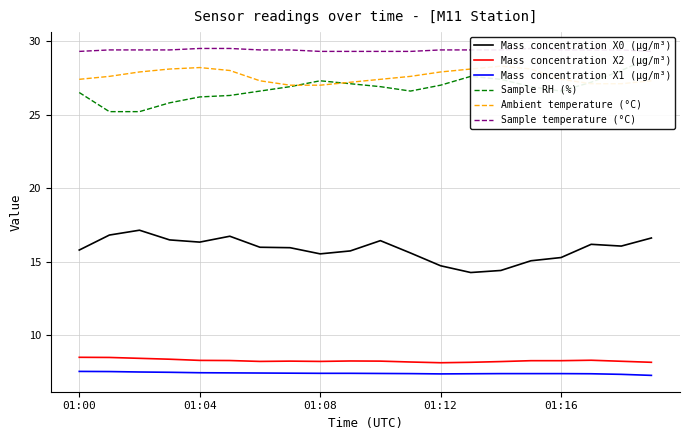

True or false: Sample temperature (°C) and Mass concentration X0 (μg/m³) intersect in this chart.

False